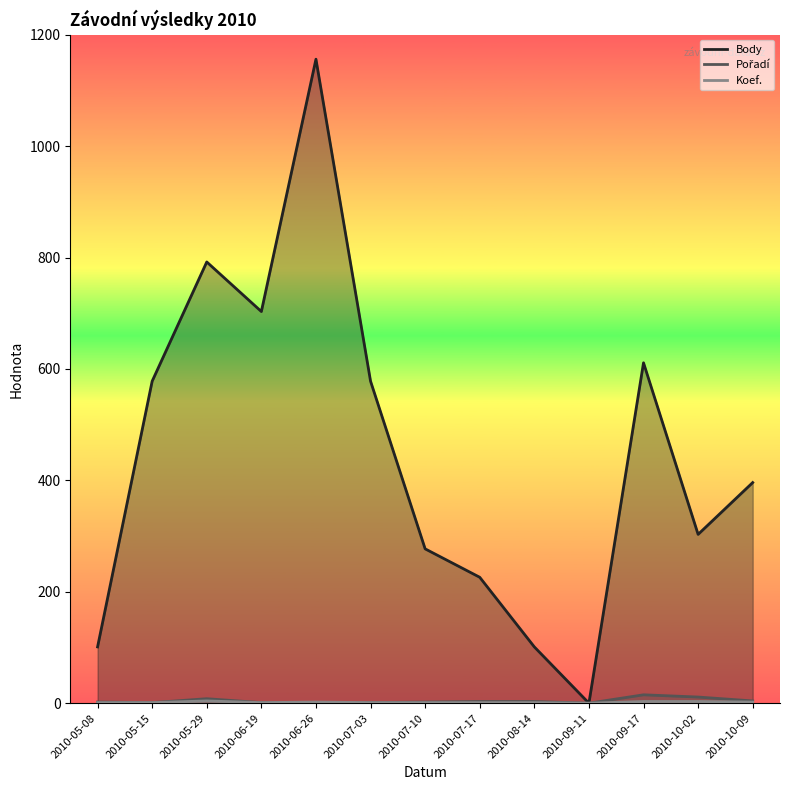

How many values in the Body series are below 396?

6